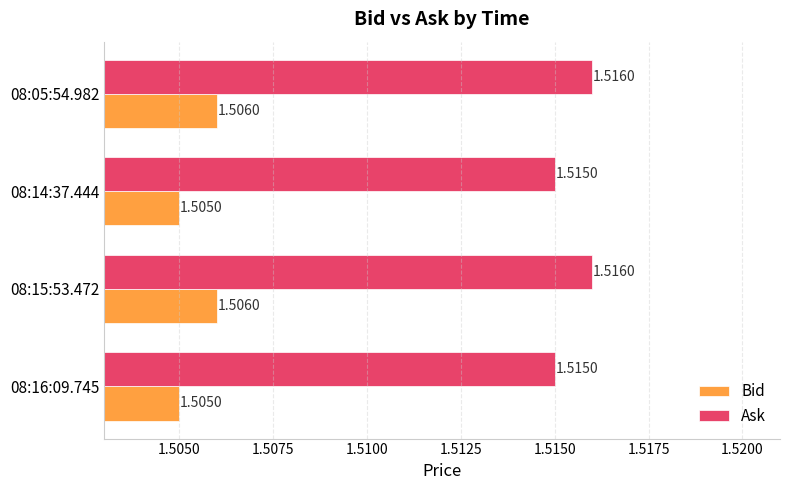

Rank the series by their average value, from highest to lowest.

Ask, Bid